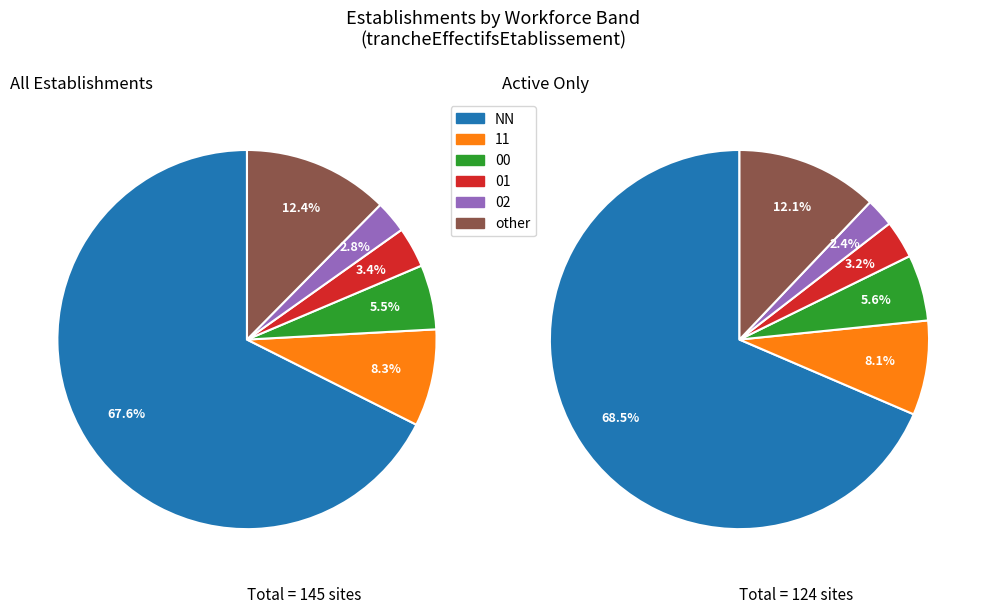

What percentage is NOT represented by 00?

94.5%